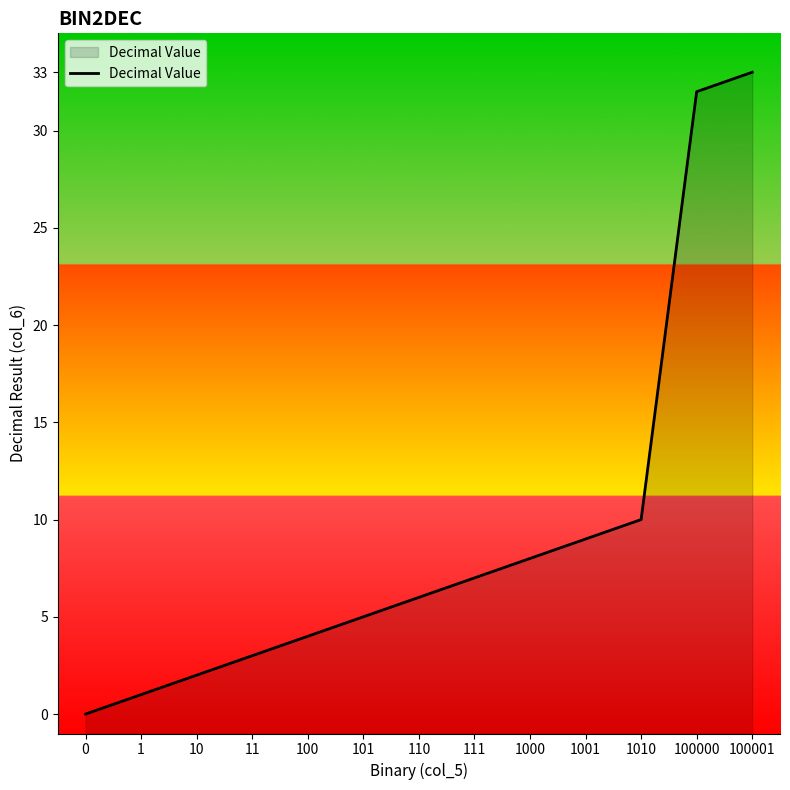

Reading right to left, what are all the values shown in this chart?

100001=33	100000=32	1010=10	1001=9	1000=8	111=7	110=6	101=5	100=4	11=3	10=2	1=1	0=0